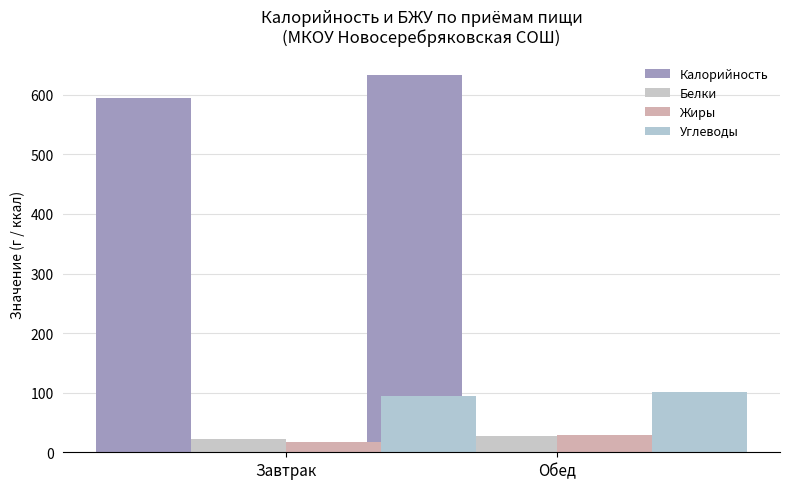

What is the difference between the maximum and minimum values in the Углеводы series?

5.9